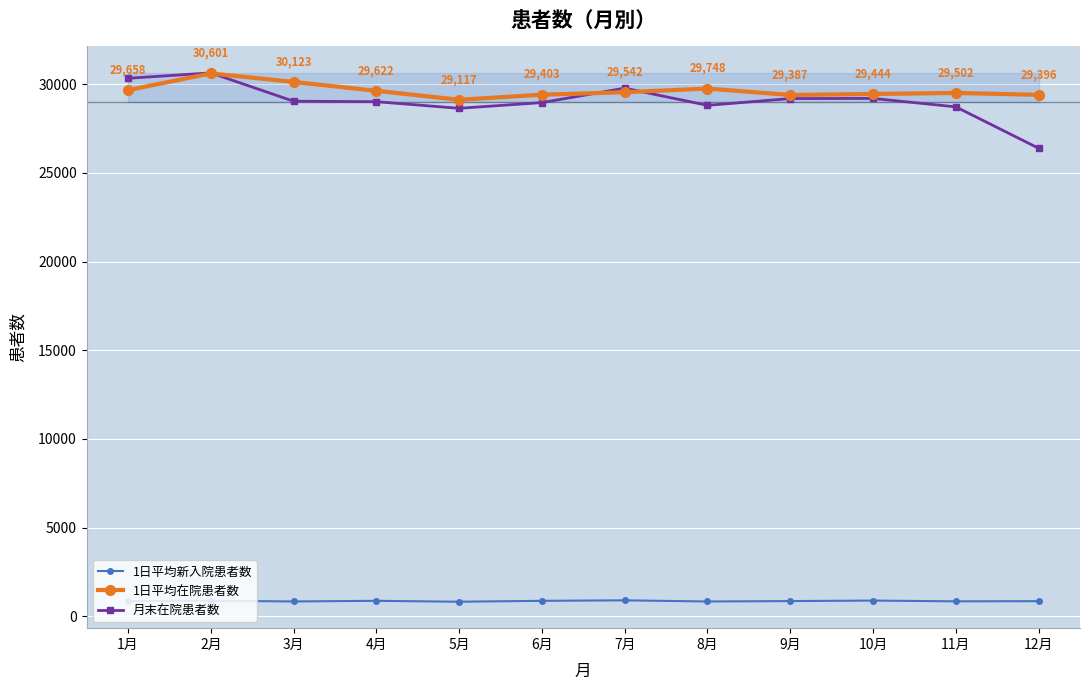

Does the chart display data point markers on the line(s)?

Yes